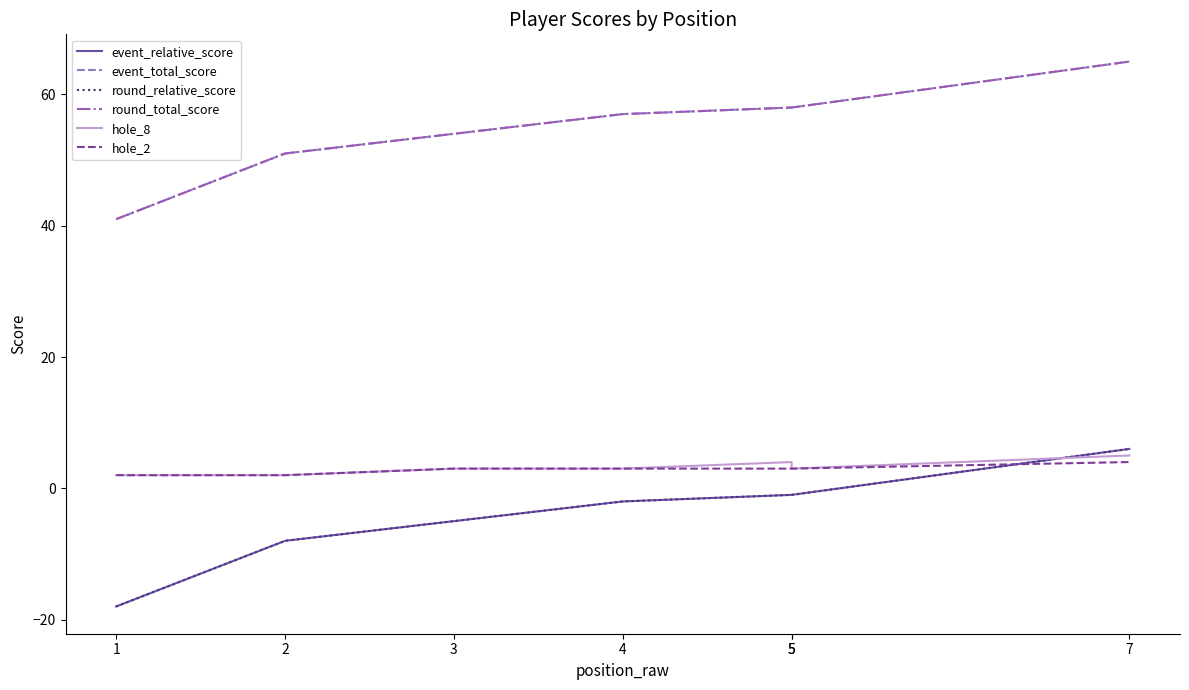

Which series has the widest spread of values?

event_relative_score